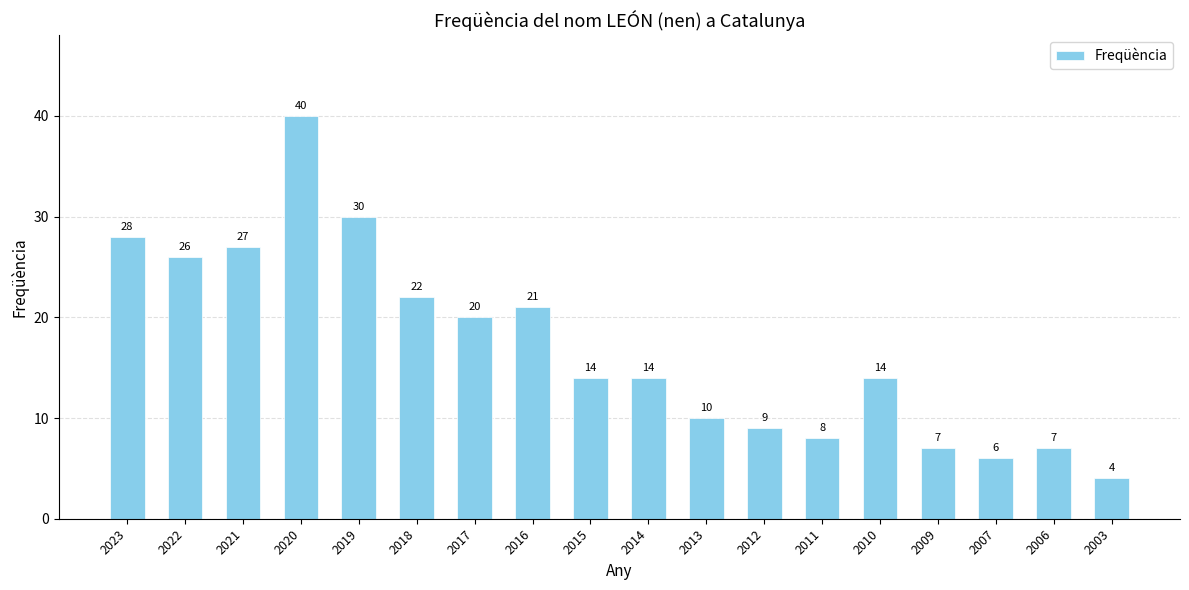

Reading left to right, list all the values displayed in this chart.

28	26	27	40	30	22	20	21	14	14	10	9	8	14	7	6	7	4